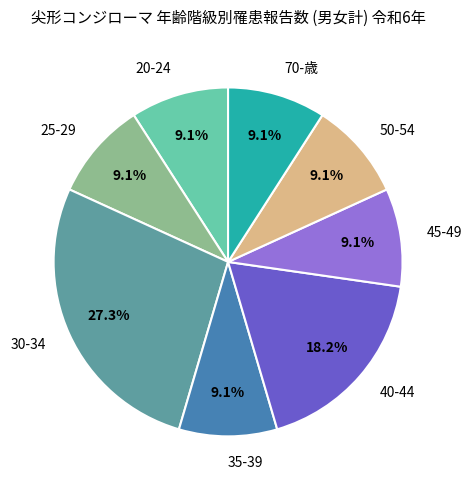

Is it true that 30-34 is 27% of the pie?

True